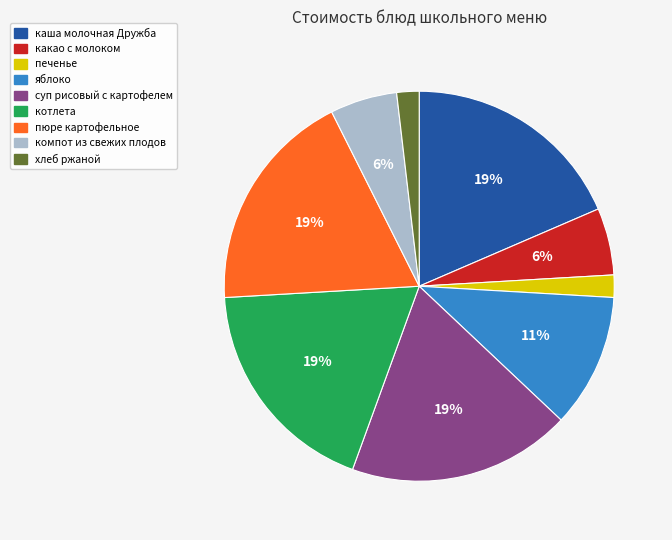

To the nearest percent, what is the combined percentage of какао с молоком and пюре картофельное?

24%